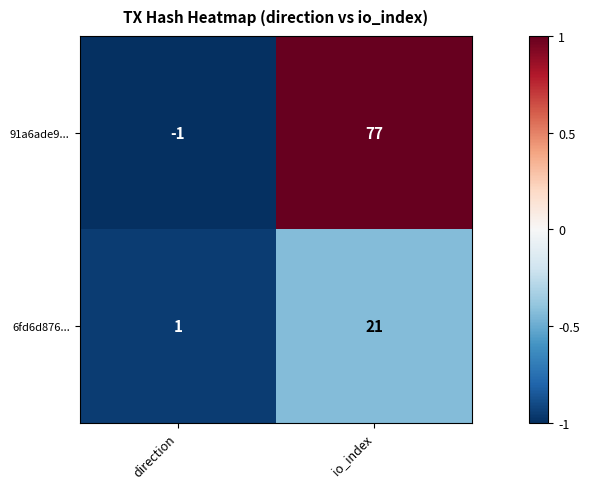

Reading left to right, extract all data points from this chart.

91a6ade9...: direction=-1	io_index=77
6fd6d876...: direction=1	io_index=21